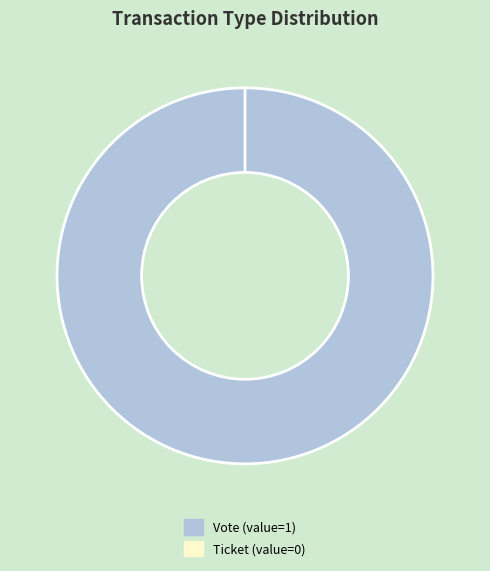

Which category has the biggest portion of the pie?

Vote